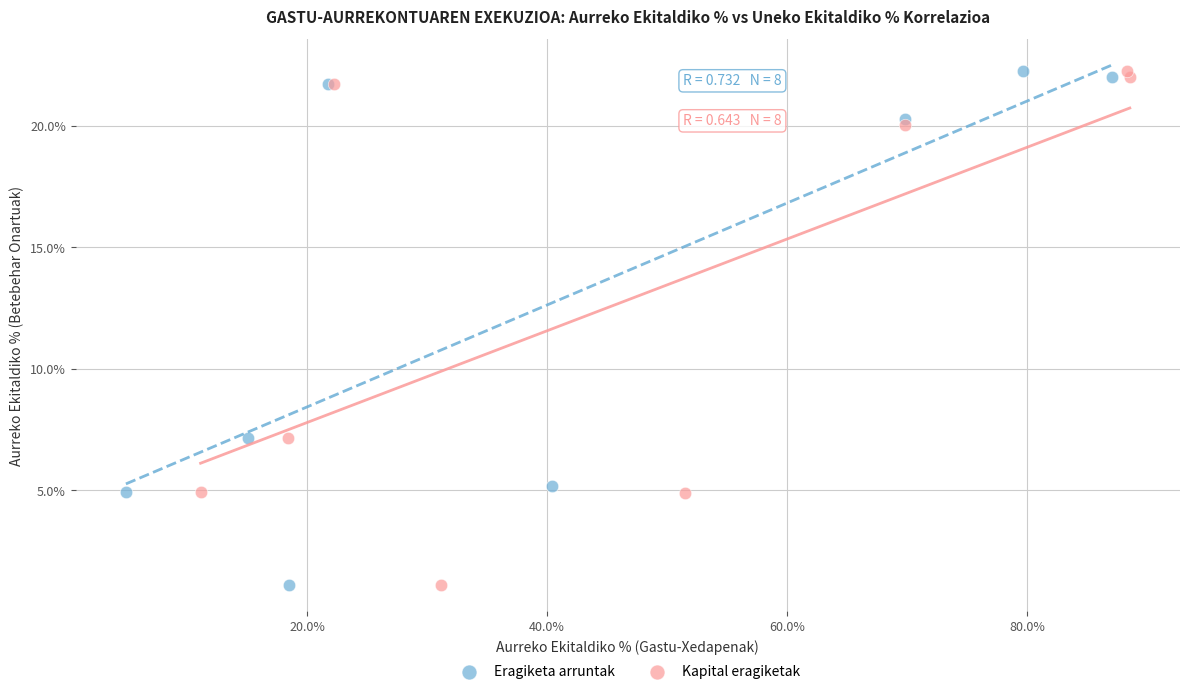

Which series has the largest Y range (max minus min)?

Kapital eragiketak